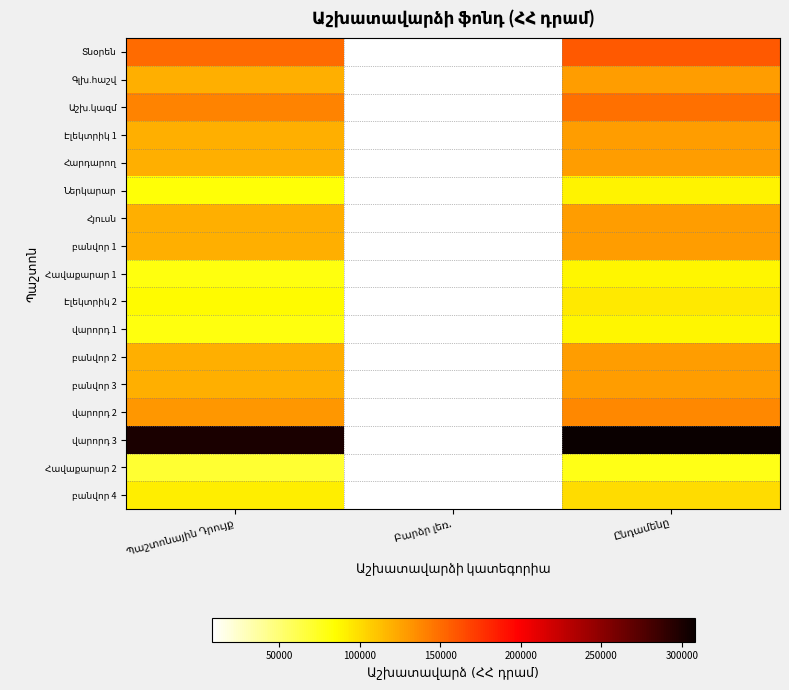

The Ներկարար series shows 82000 at Պաշտոնային Դրույք. True or false?

True